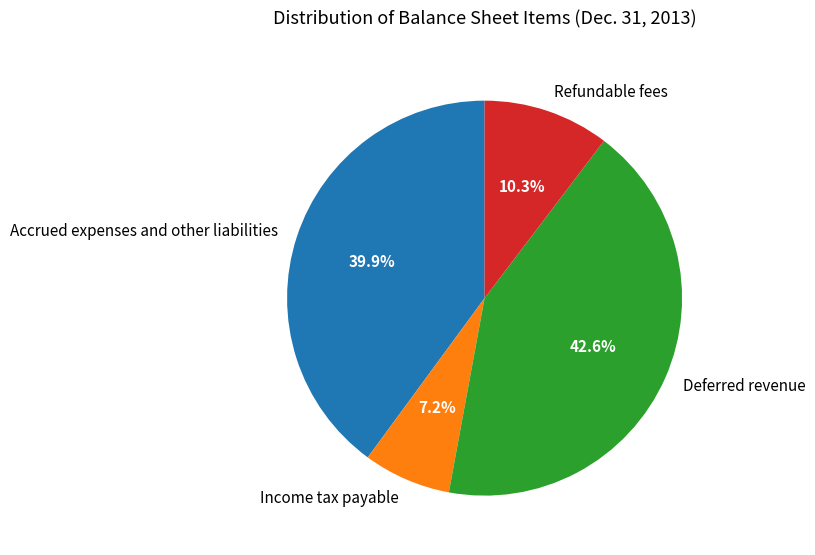

What percentage is NOT represented by Income tax payable?

92.8%